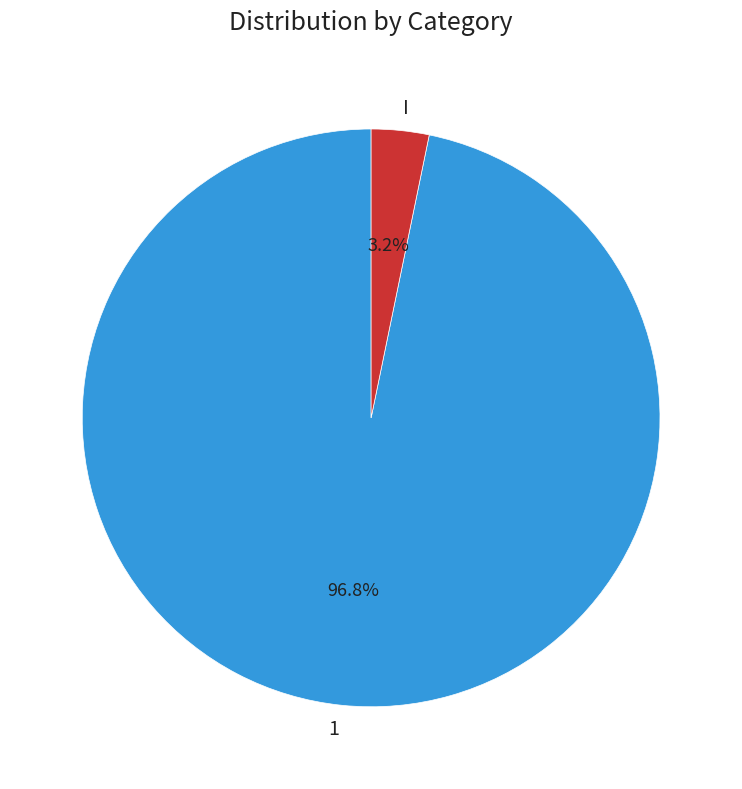

Which category has the smallest portion of the pie?

I